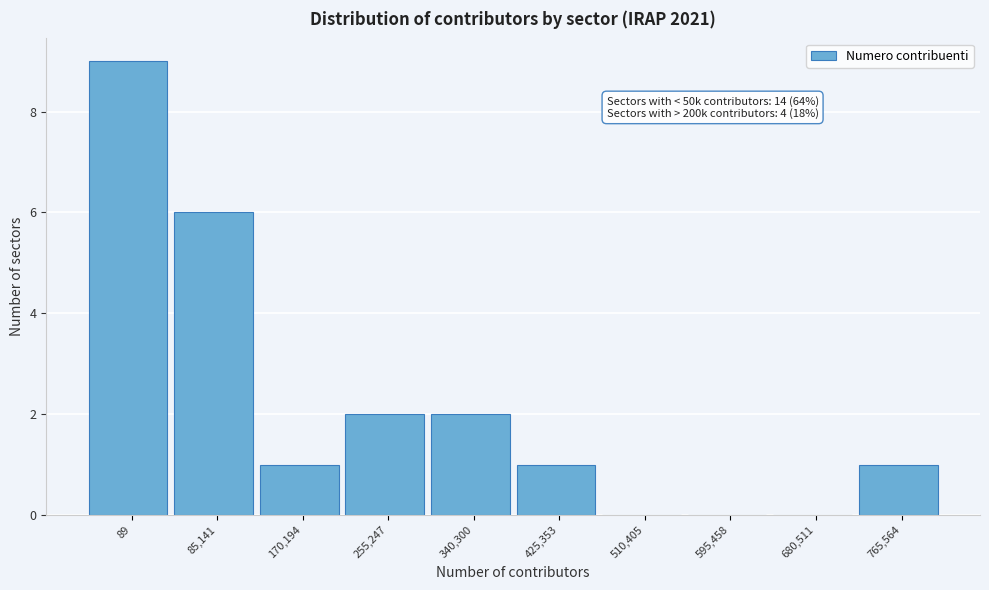

Reading left to right, list all the values displayed in this chart.

89=9	85,141=6	170,194=1	255,247=2	340,300=2	425,353=1	510,405=0	595,458=0	680,511=0	765,564=1